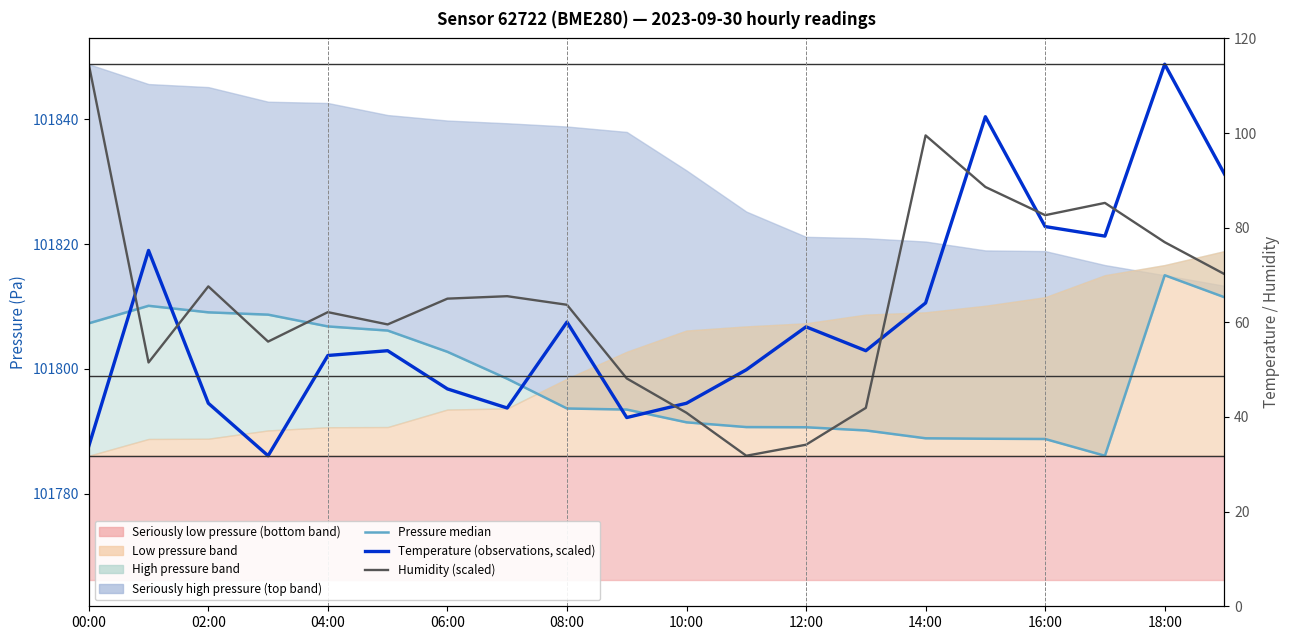

Reading left to right, list all the values displayed in this chart.

Pressure median: 101807.3	101810.1	101809.1	101808.7	101806.8	101806.1	101802.7	101798.4	101793.6	101793.5	101791.4	101790.7	101790.6	101790.1	101788.9	101788.8	101788.8	101786.1	101815.0	101811.5
Temperature (scaled, observations style): 101787.6	101819.0	101794.5	101786.1	101802.2	101802.9	101796.8	101793.7	101807.5	101792.2	101794.5	101799.9	101806.7	101802.9	101810.6	101840.4	101822.8	101821.3	101848.9	101831.2
Humidity (scaled): 101848.9	101801.0	101813.2	101804.4	101809.1	101807.1	101811.3	101811.7	101810.3	101798.5	101793.0	101786.1	101787.8	101793.7	101837.4	101829.2	101824.6	101826.6	101820.3	101815.2